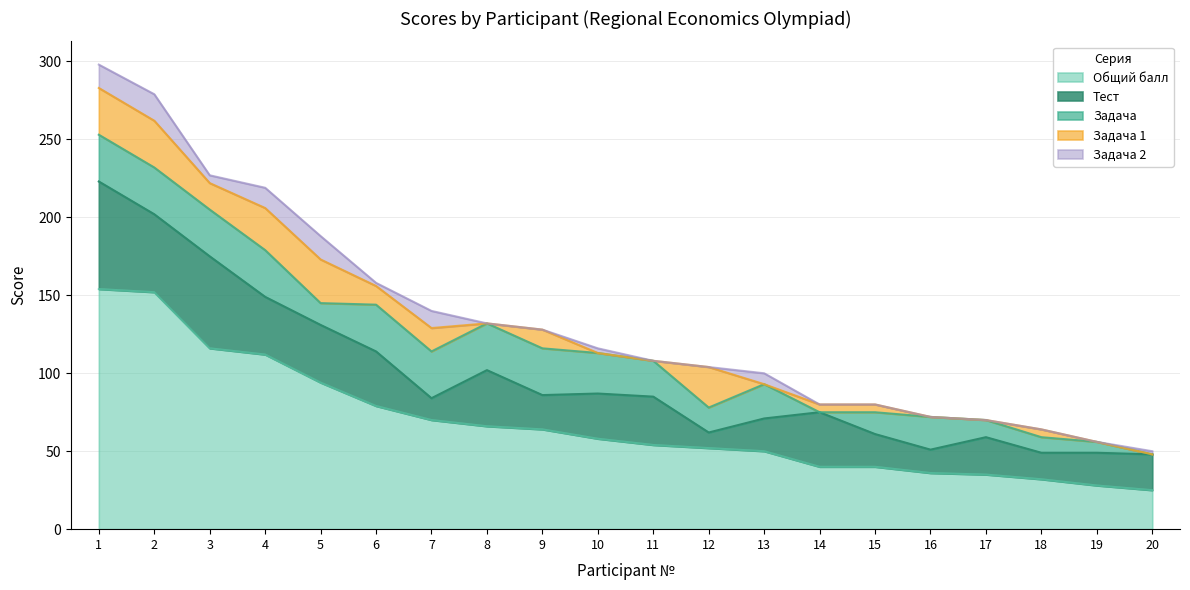

List the series in order of their peak value, highest first.

Общий балл, Тест, Задача, Задача 1, Задача 2